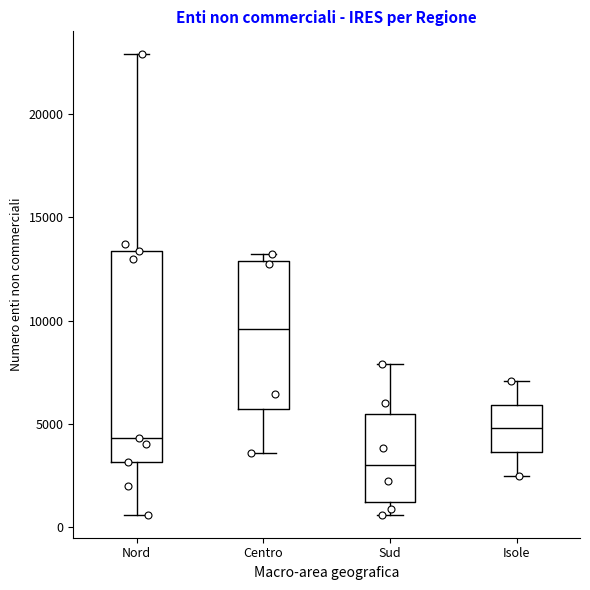

Where does the median line of the box for Isole sit on the y-axis? The values are not printed on the chart, so give them approximately, as read against the axis.

5000